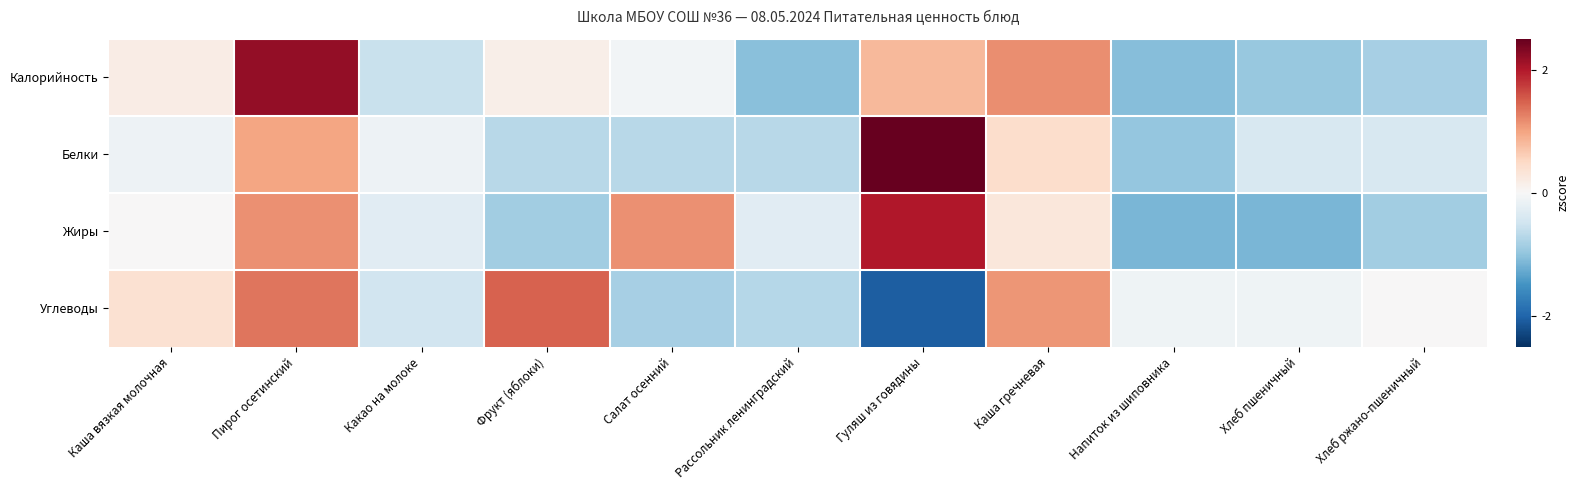

What is the greatest value displayed?

2.7